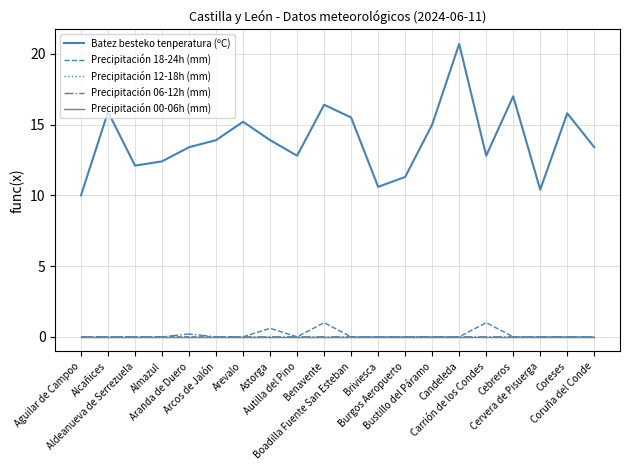

Does the chart have visible grid lines?

Yes